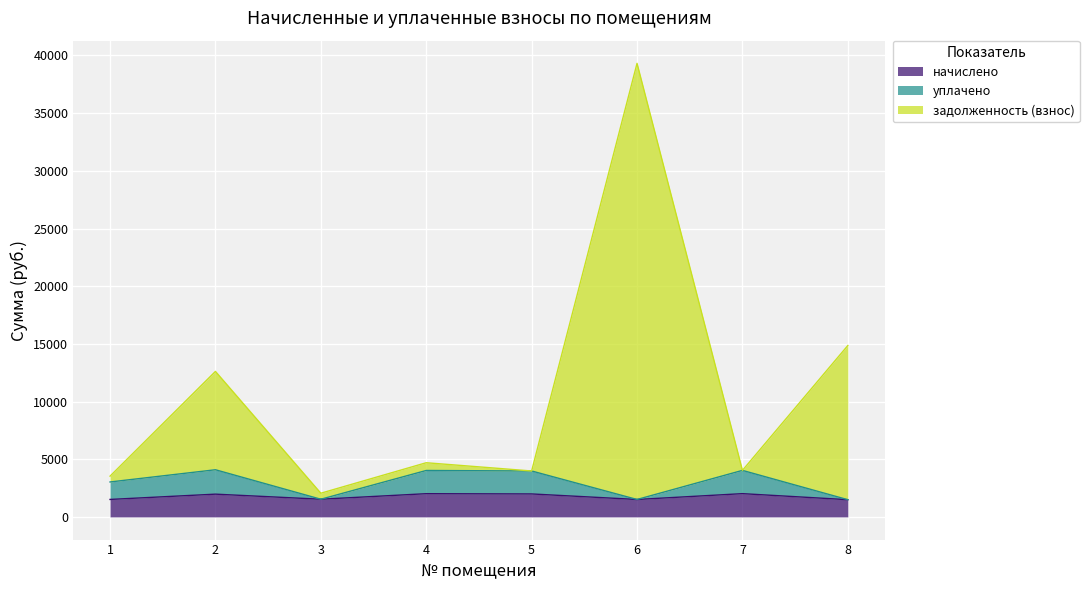

Between 7 and 5, which is larger?

7